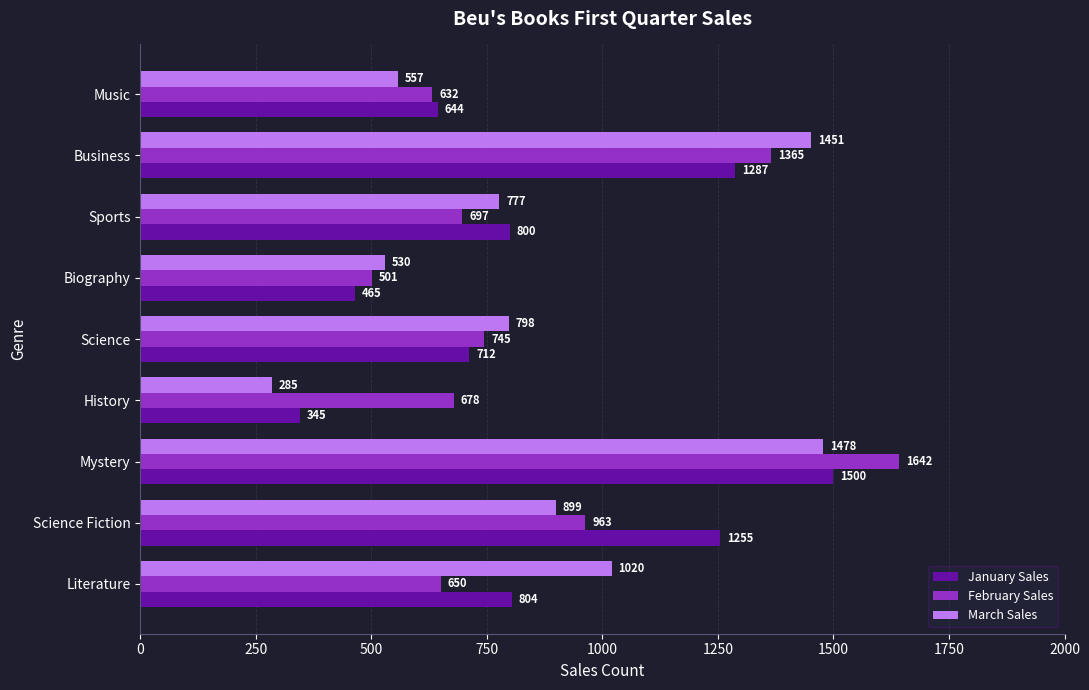

Which category has the highest value in the February Sales series?

Mystery